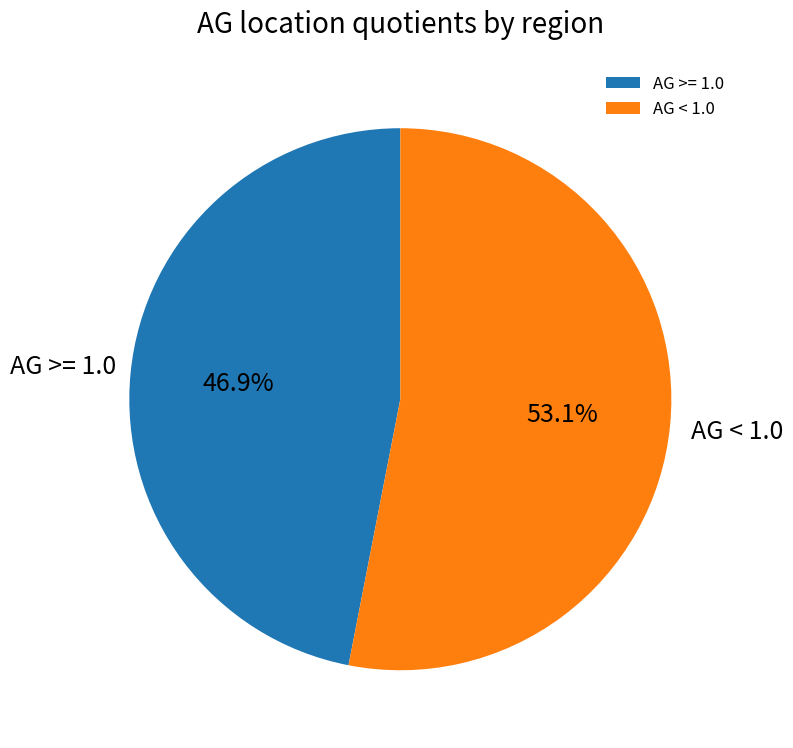

Do AG < 1.0 and AG >= 1.0 together represent more than half of the pie?

Yes